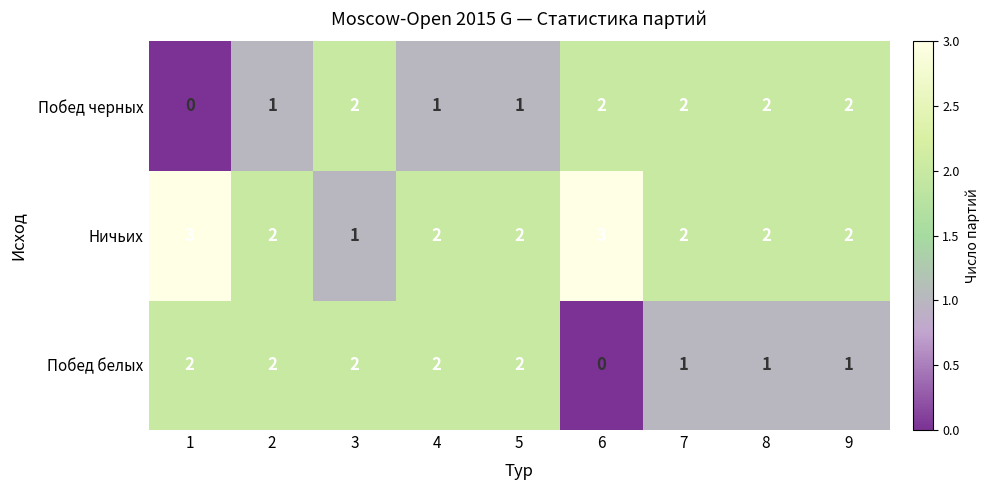

What is the sum of the Побед черных values at 8 and 6?

4